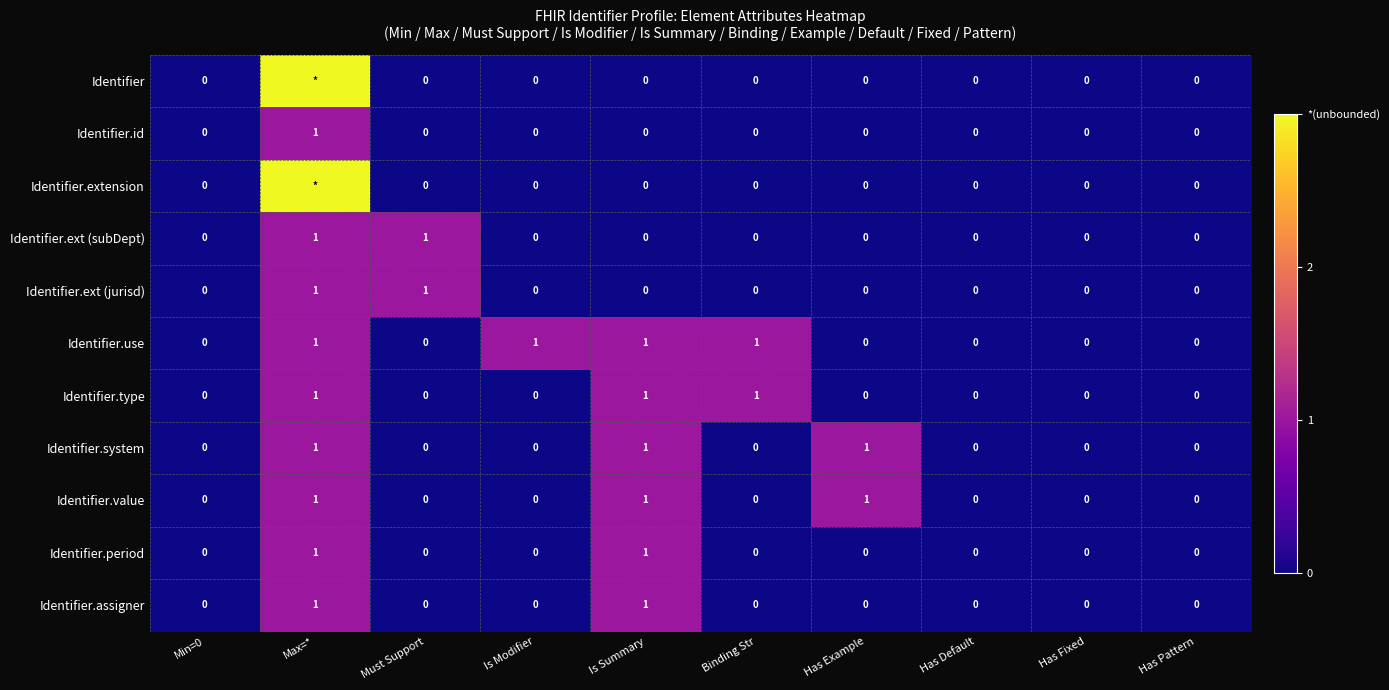

How many distinct data groups are displayed?

11